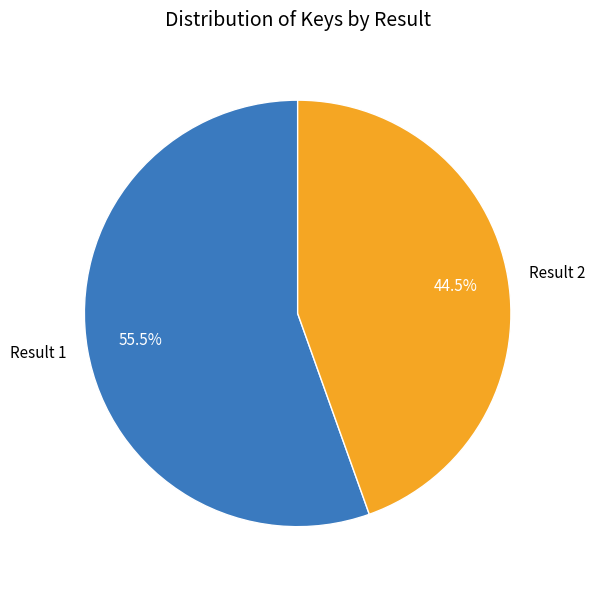

Is it true that Result 2 is 58% of the pie?

False